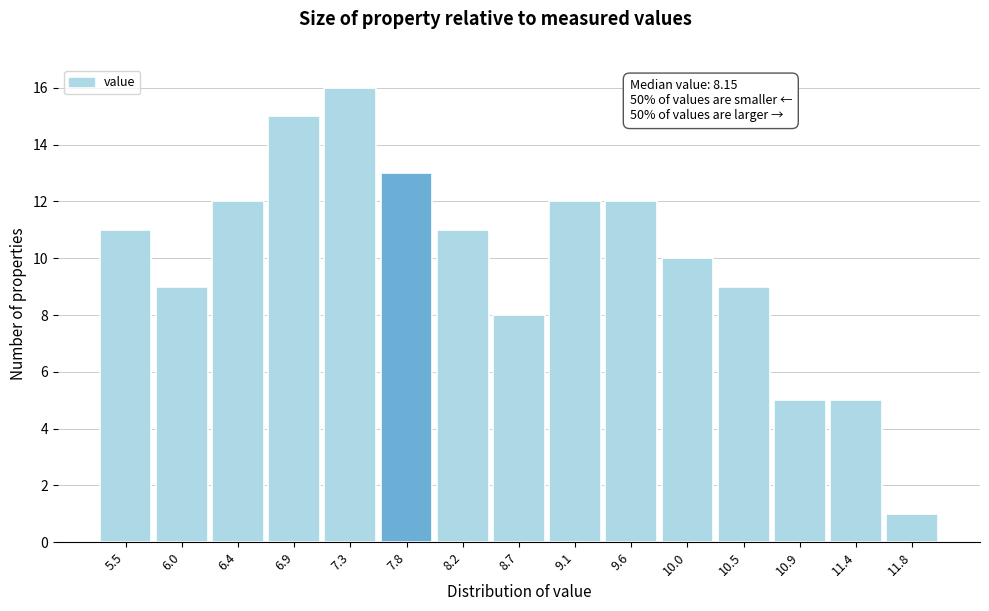

Reading right to left, what are all the values shown in this chart?

11.8=1	11.4=5	10.9=5	10.5=9	10.0=10	9.6=12	9.1=12	8.7=8	8.2=11	7.8=13	7.3=16	6.9=15	6.4=12	6.0=9	5.5=11